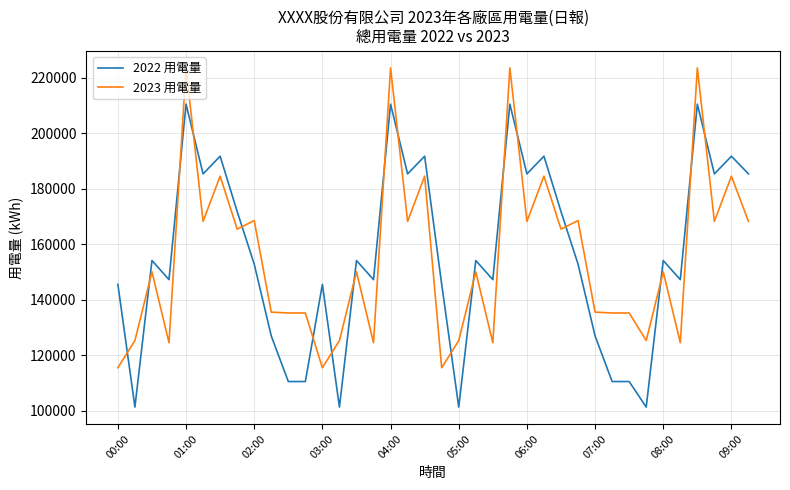

Which series has the widest spread of values?

2022 用電量